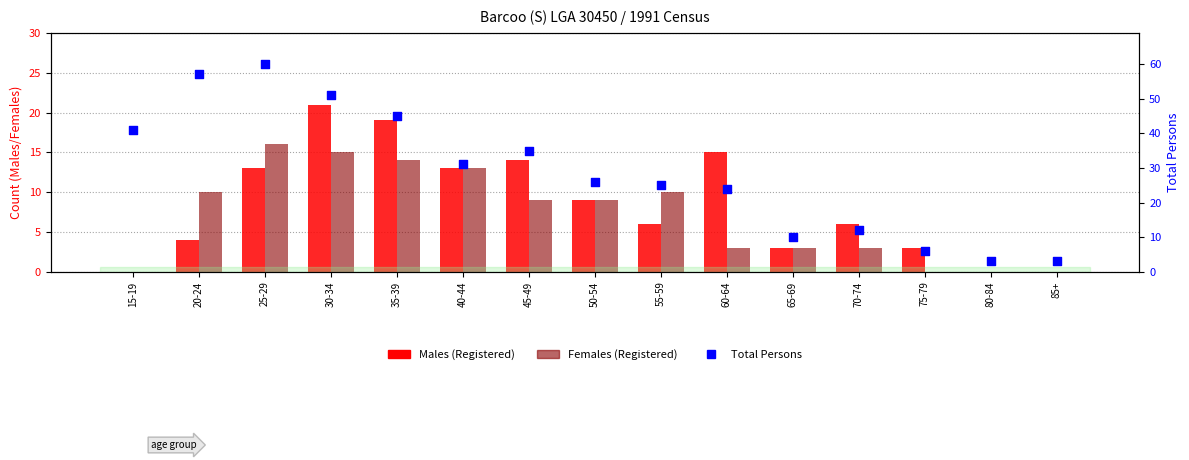

Which series has the widest spread of Y values?

Total Persons